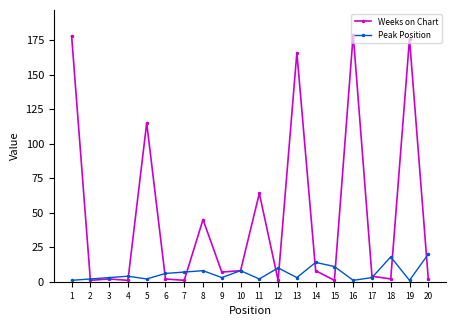

True or false: Peak Position and Weeks on Chart cross at least once.

True